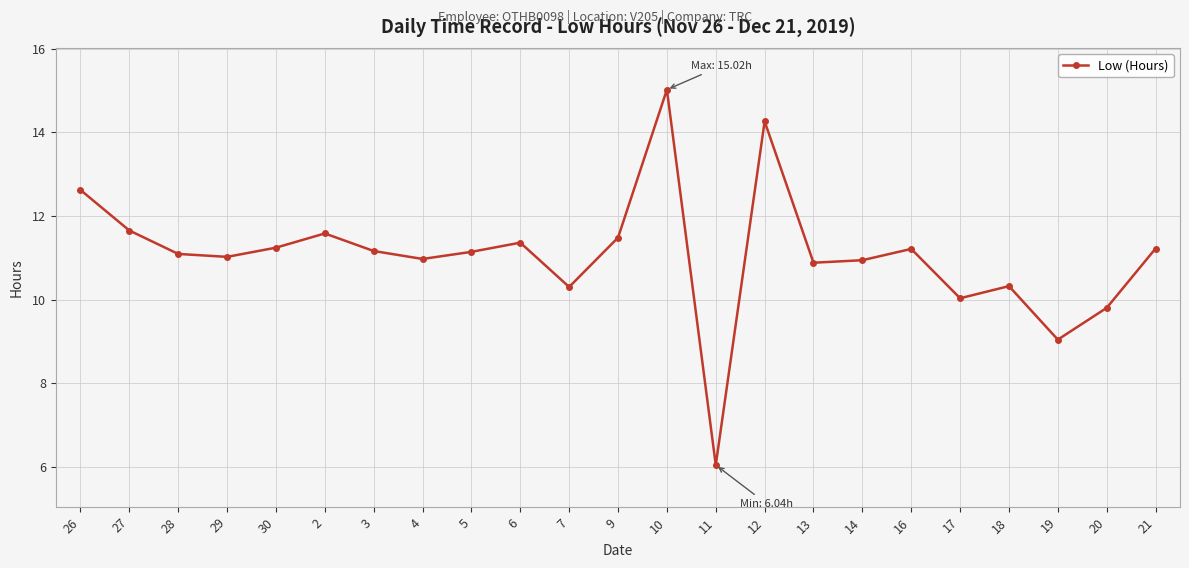

Where does the data first go above 11?

26